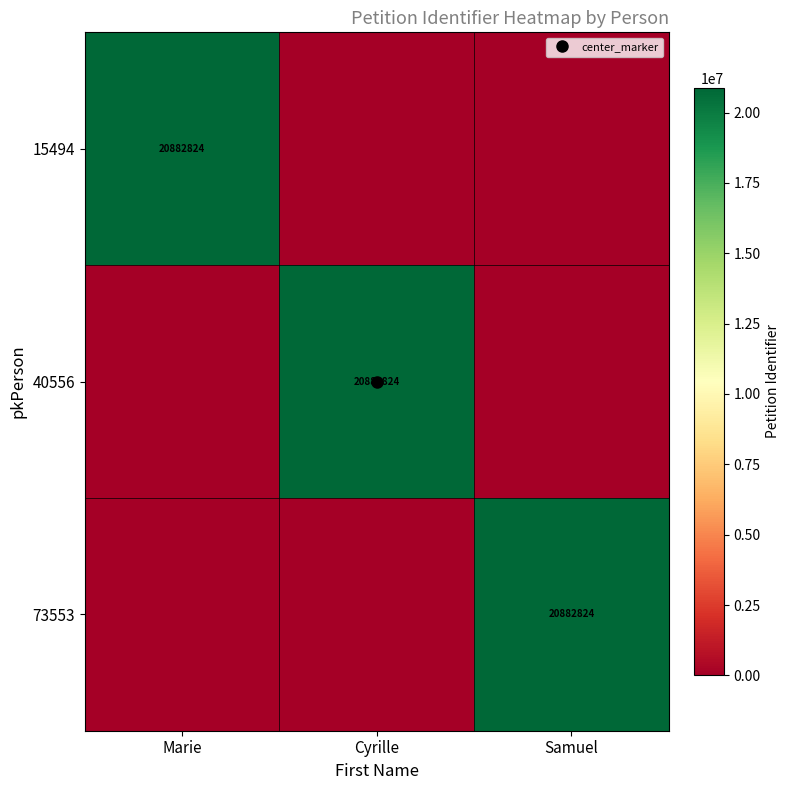

The 73553 series shows 0 at Cyrille. True or false?

True